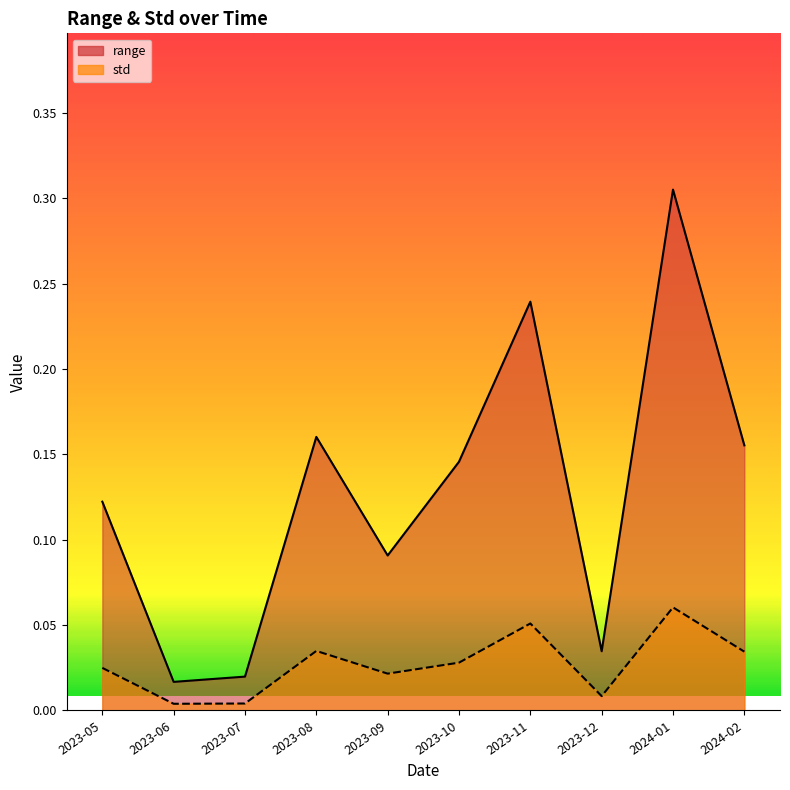

Which series has the largest range (max minus min)?

range